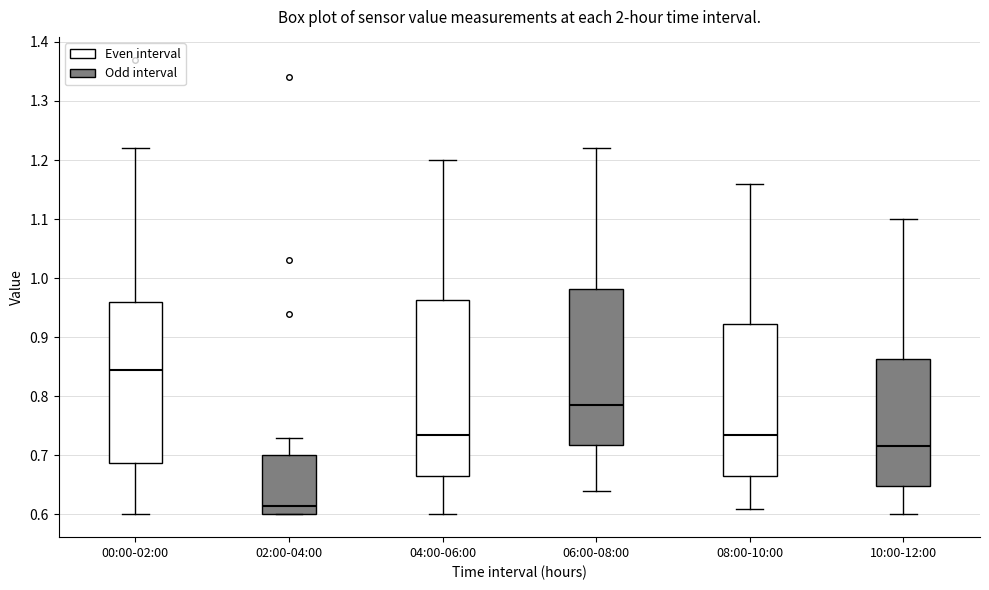

Which box has the lowest median line?

02:00-04:00